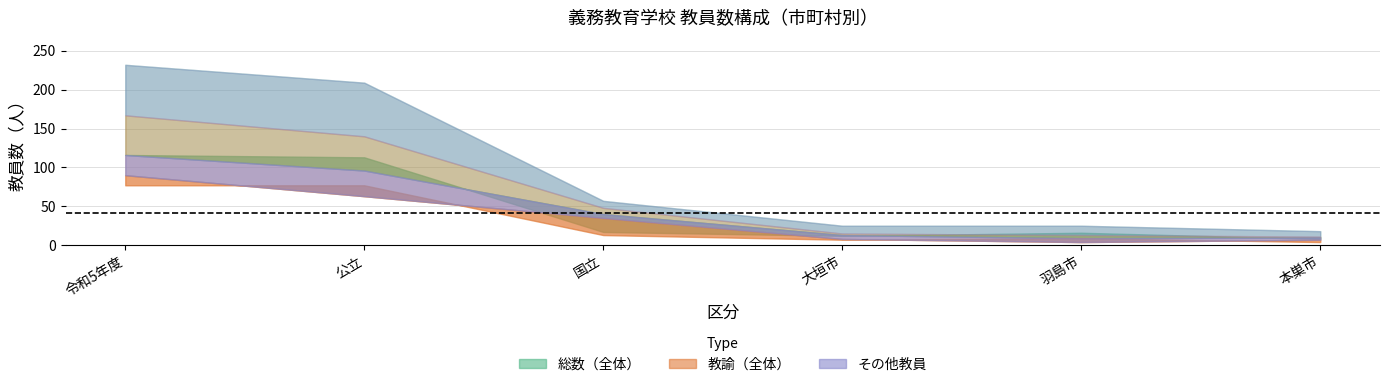

What is the value of the 総数_計 point at the 2nd from the left?

209